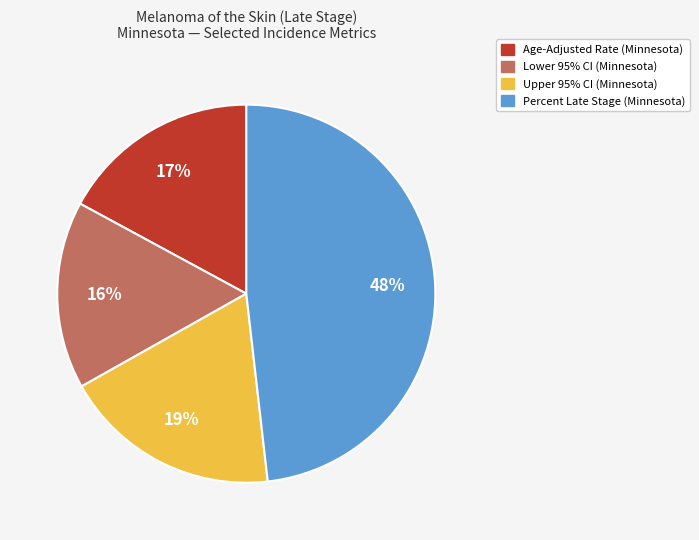

Is there any slice that represents more than half of the pie?

No